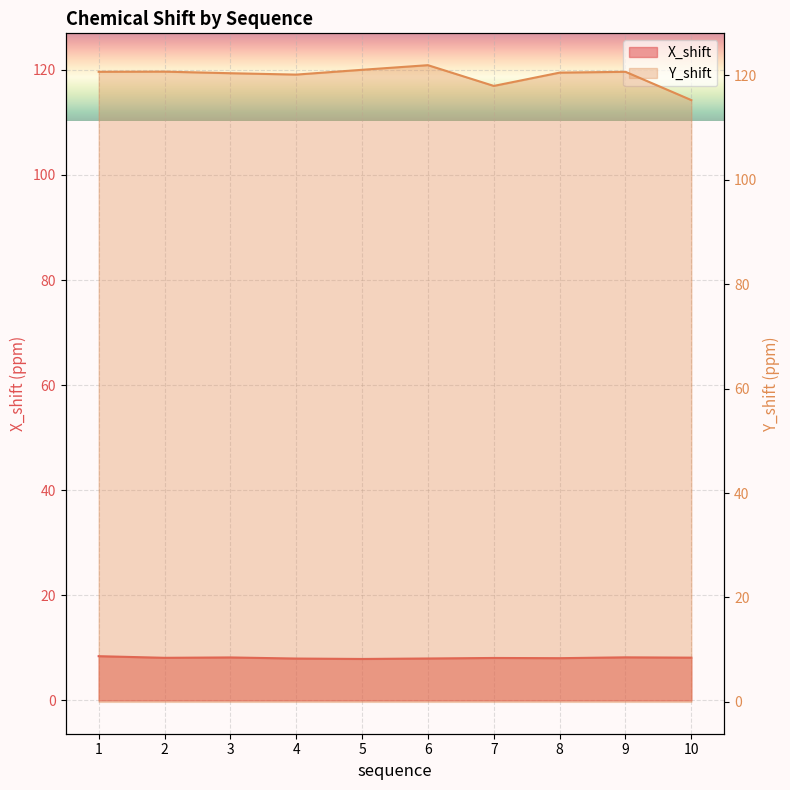

Which series has the largest range (max minus min)?

Y_shift